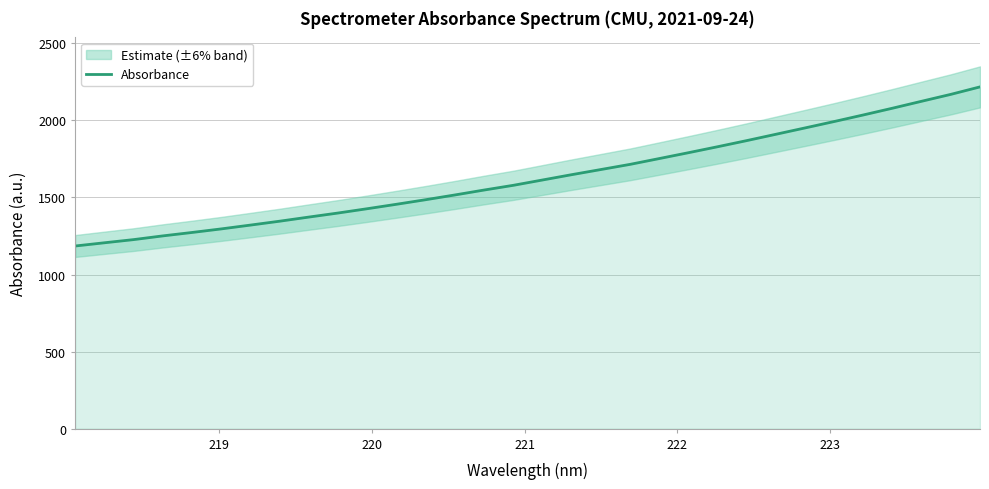

What is the highest value of the Absorbance series?

2217.6